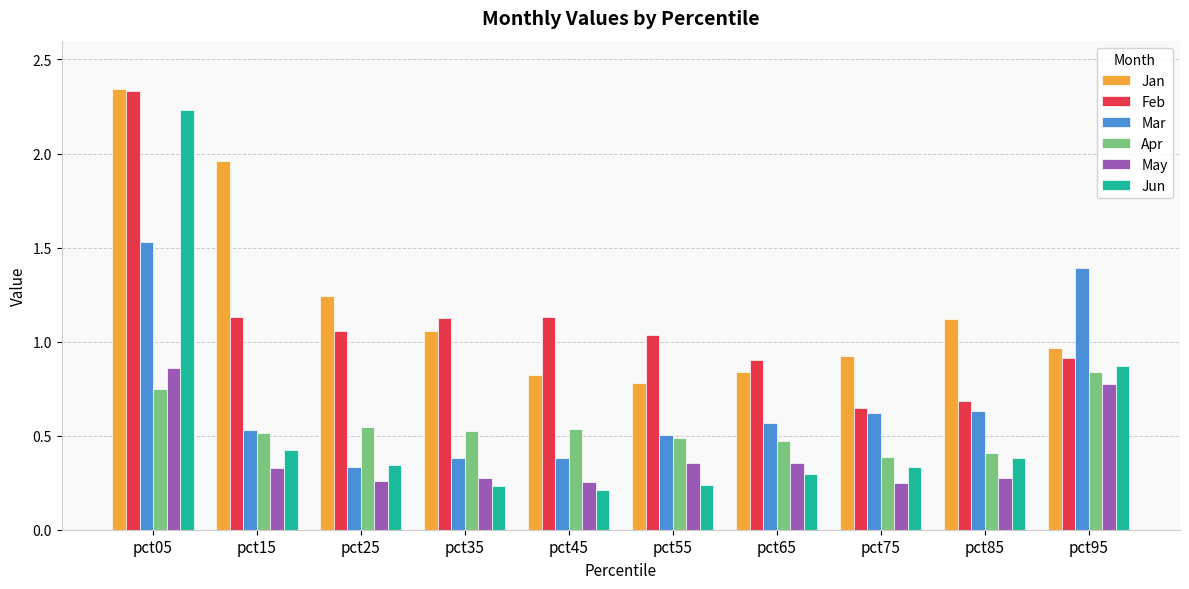

At how many categories does at least one series exceed 2?

1